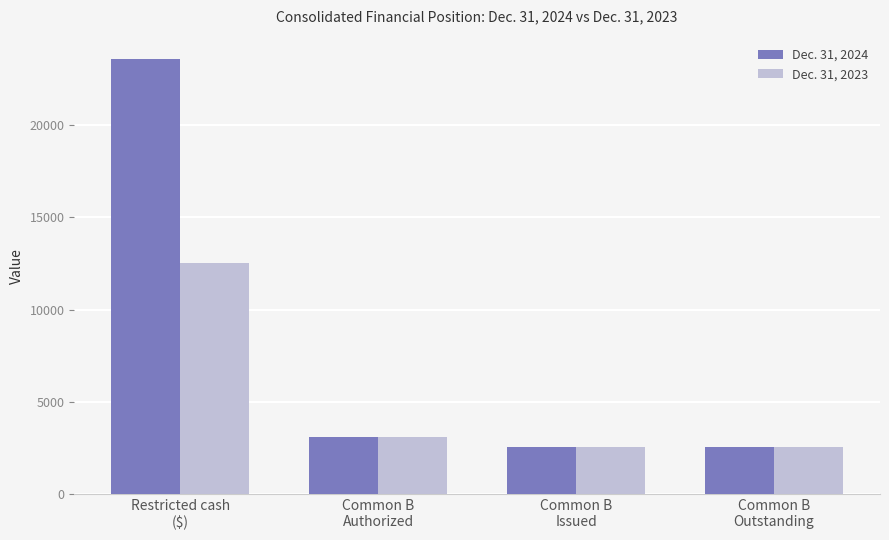

What are all the series names shown in the legend?

Dec. 31, 2024, Dec. 31, 2023